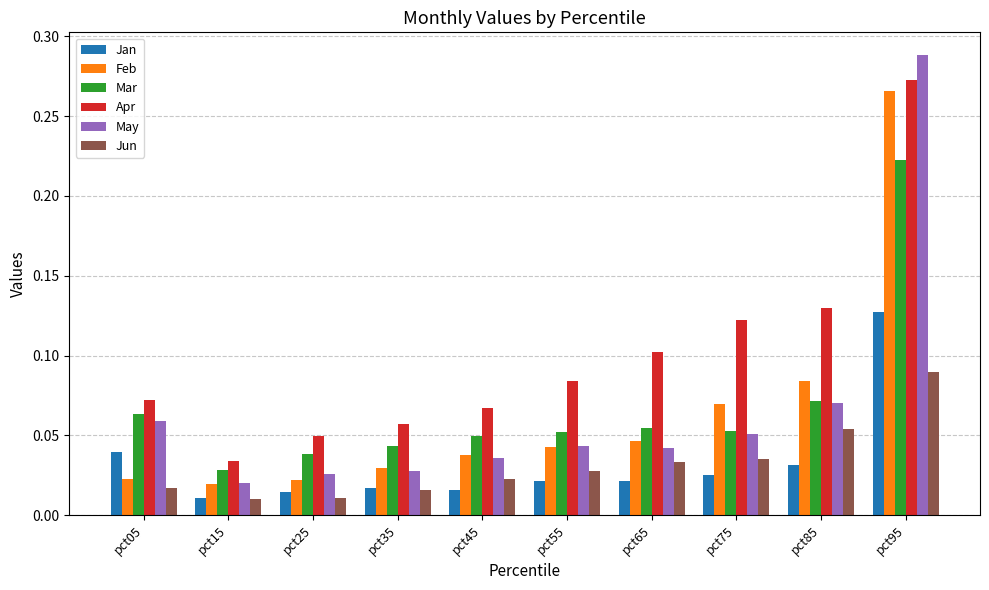

Count the Apr values in the range 0 to 1.

10